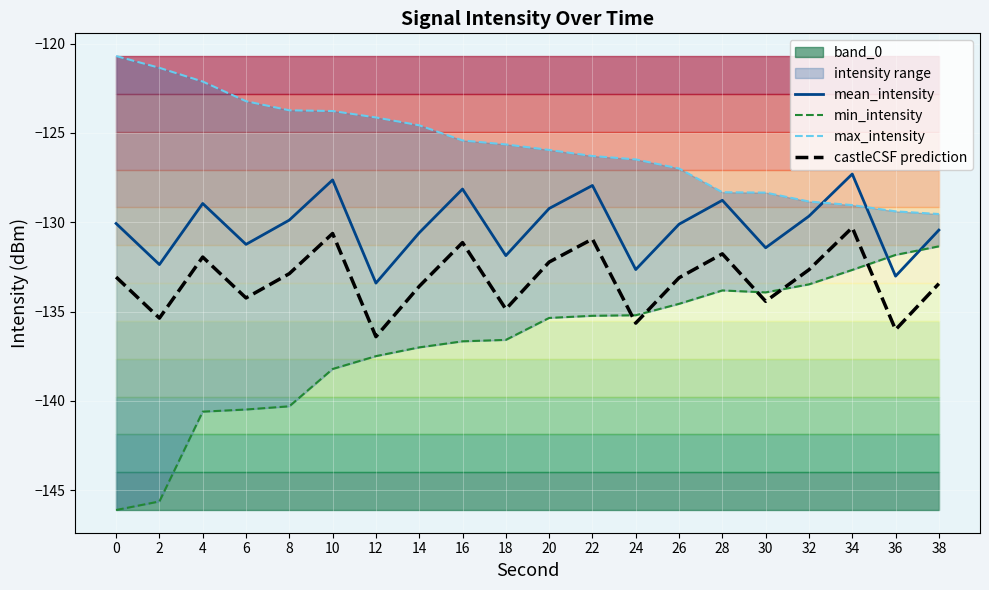

How many lines are shown in the chart?

4